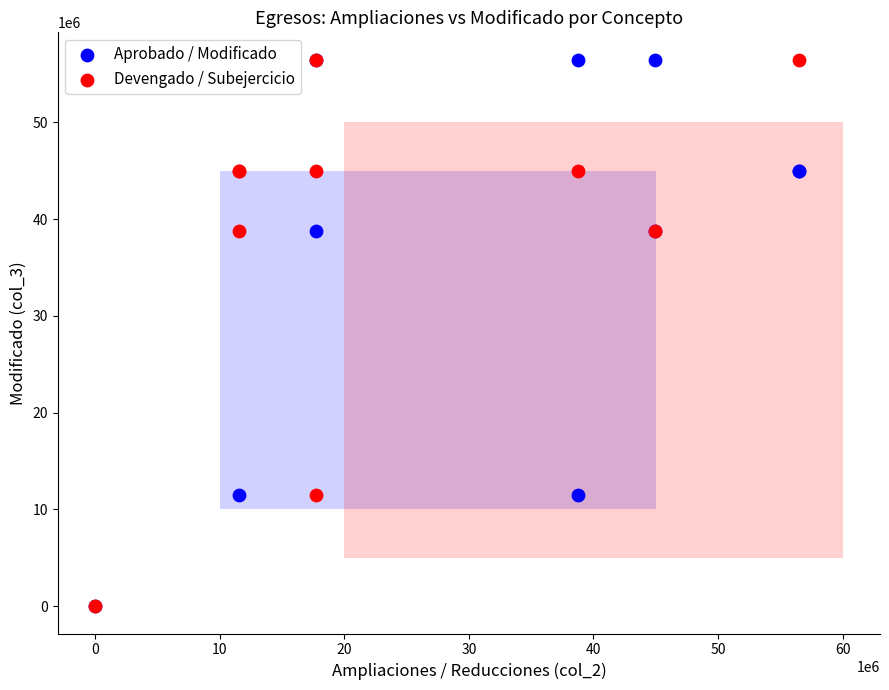

What are all the series names shown in the legend?

Aprobado / Modificado, Devengado / Subejercicio